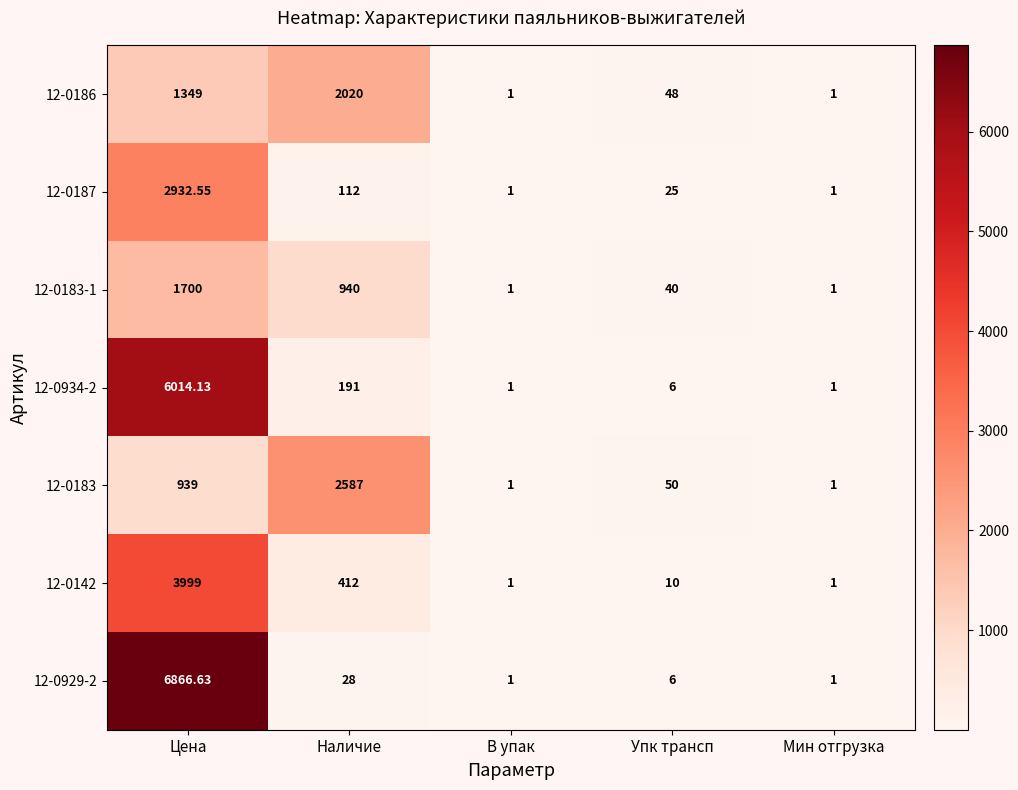

At how many categories does at least one series exceed 3273?

1